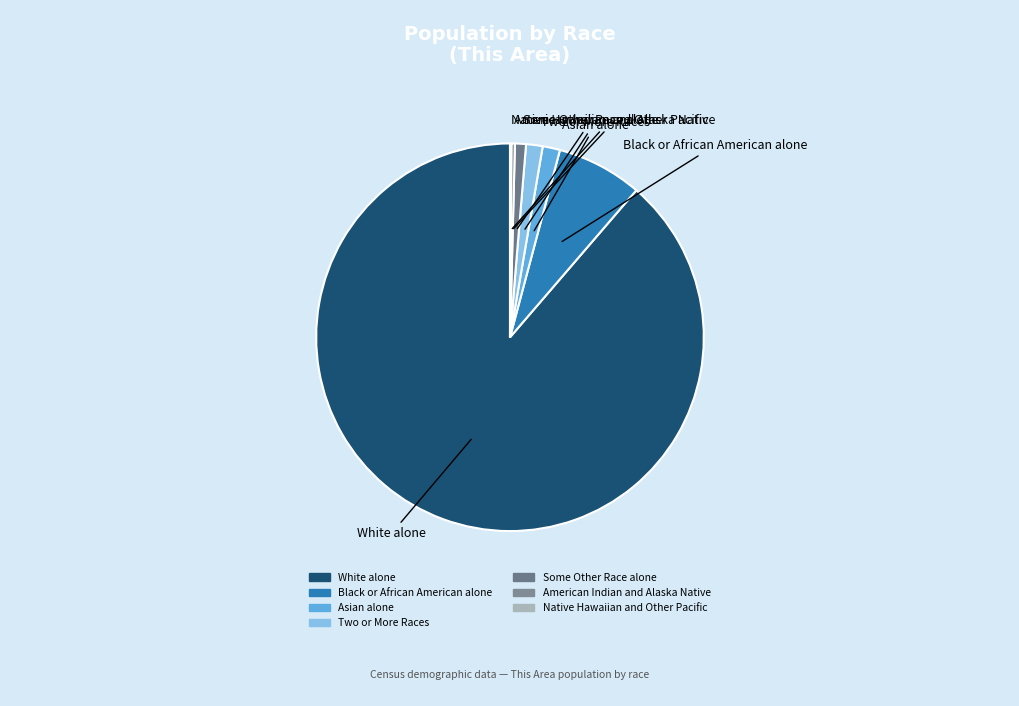

Is there a majority slice in this chart?

Yes